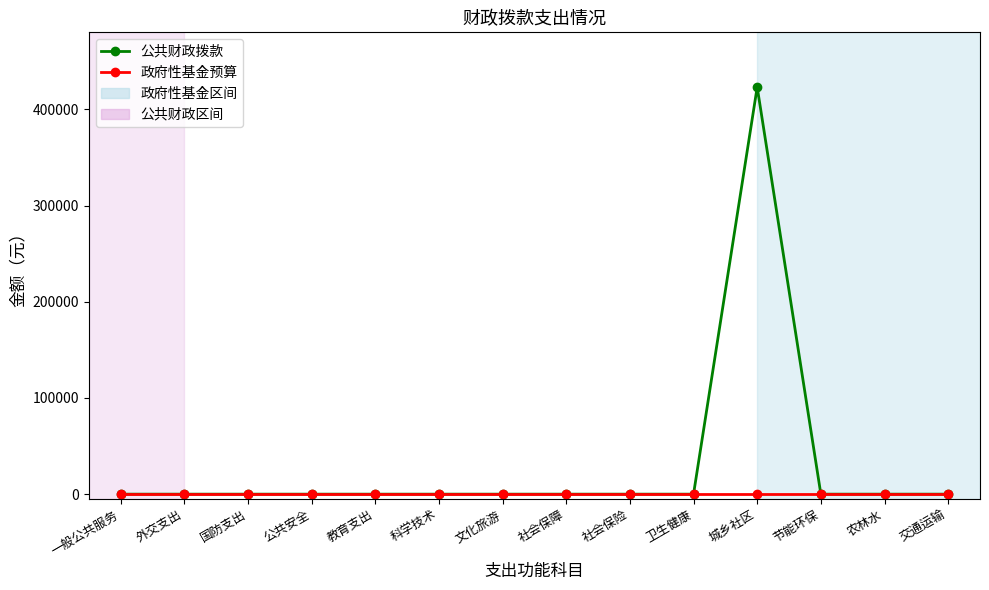

Which series has the largest total across all categories?

公共财政拨款